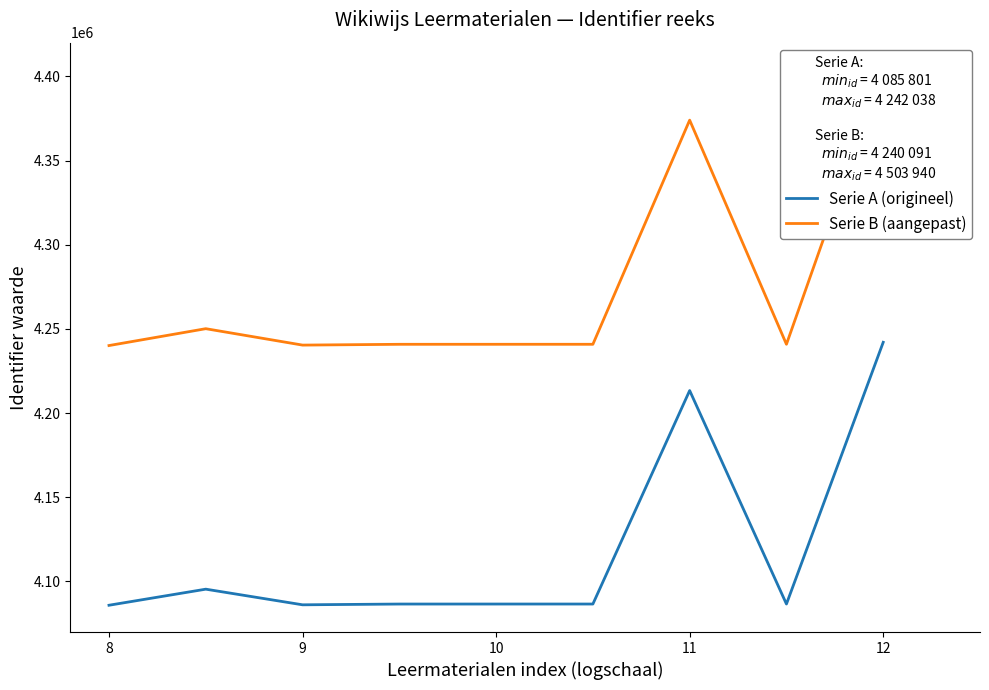

What is the maximum value for Serie A (origineel)?

4242038